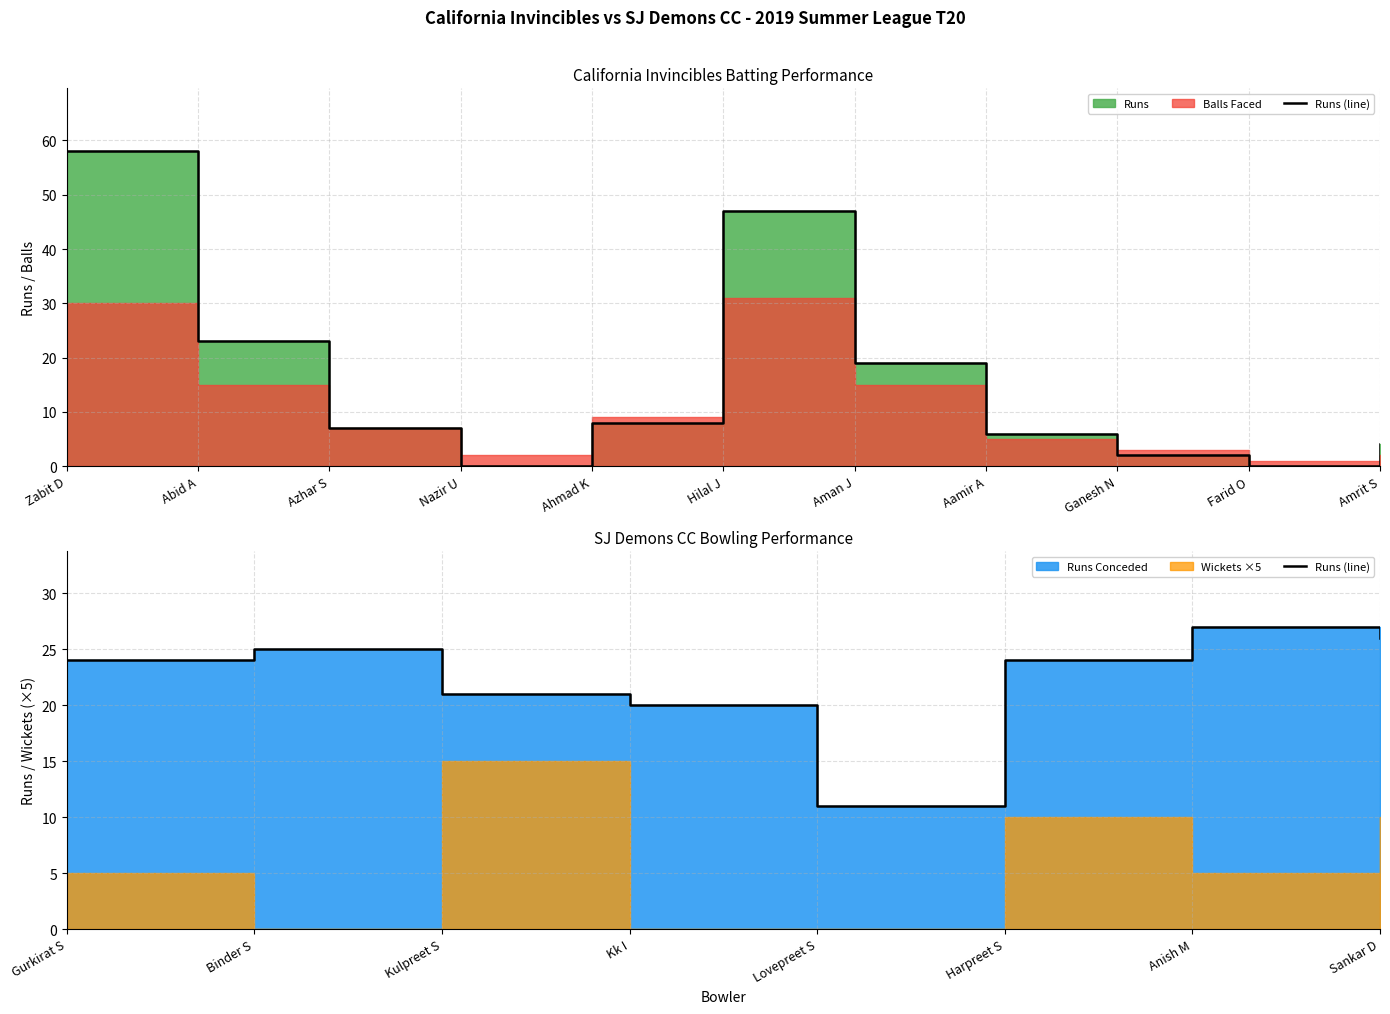

How many points are lower than both their immediate neighbors (excluding endpoints)?

1